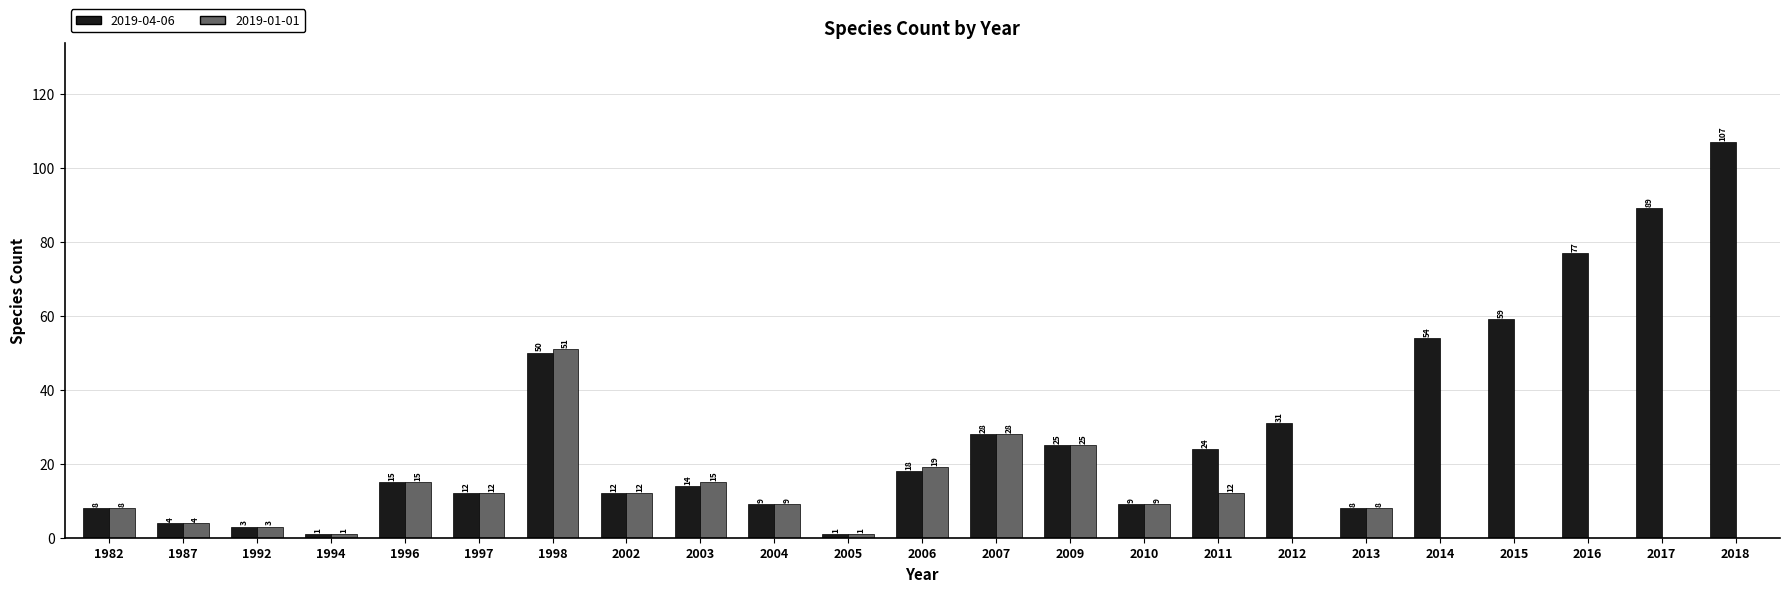

The value of 2019-04-06 at 2017 is 135. True or false?

False